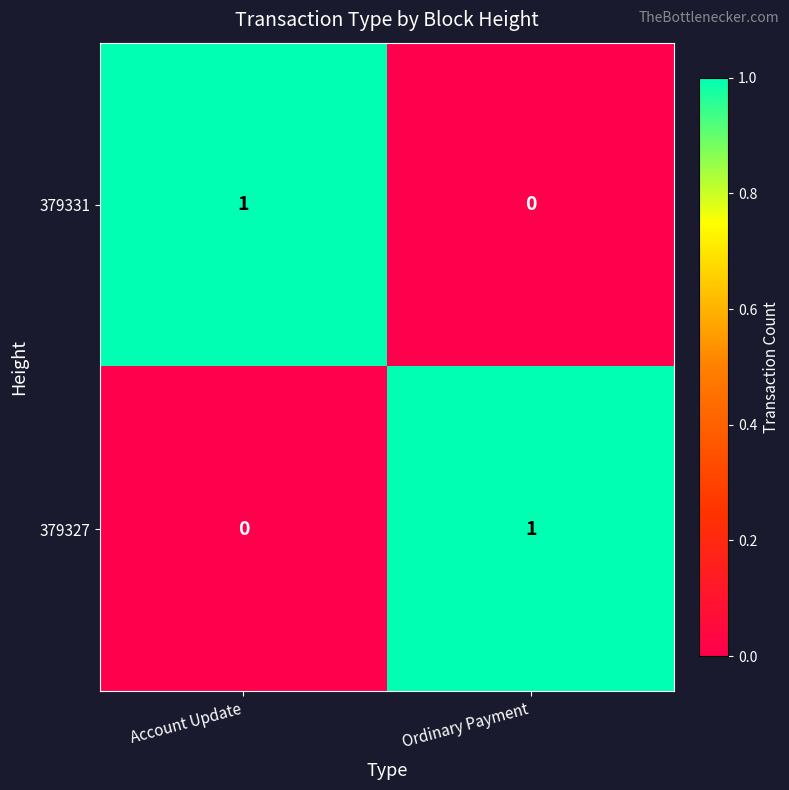

True or false: 379331 has a value of 0 at Ordinary Payment.

True